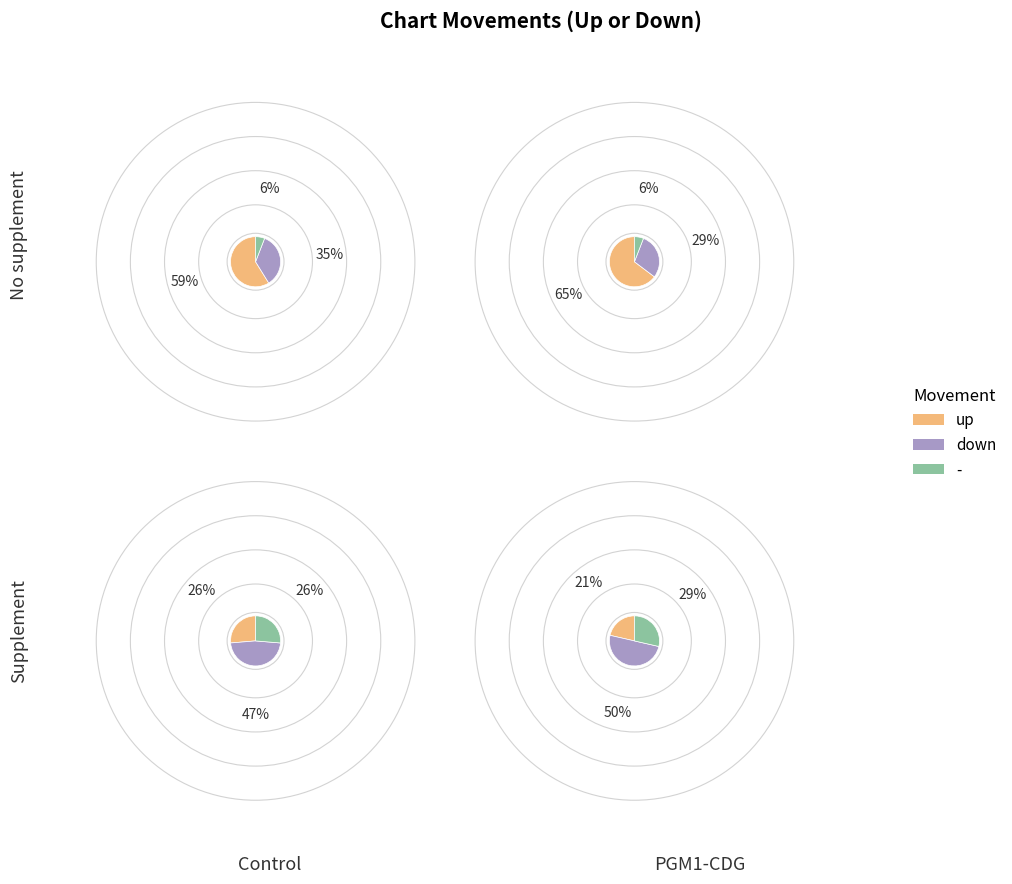

Which category has the biggest portion of the pie?

up